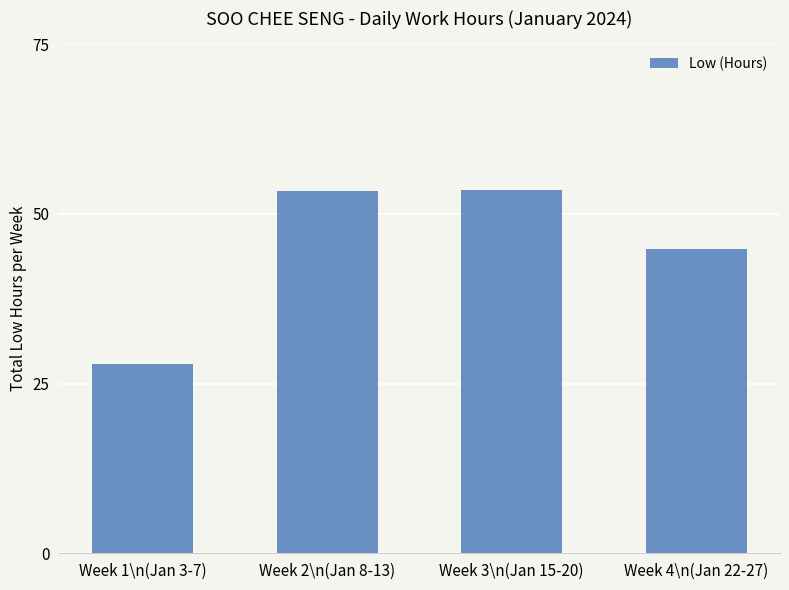

What is the ratio of the value at Week 3\n(Jan 15-20) to the value at Week 4\n(Jan 22-27)?

1.2